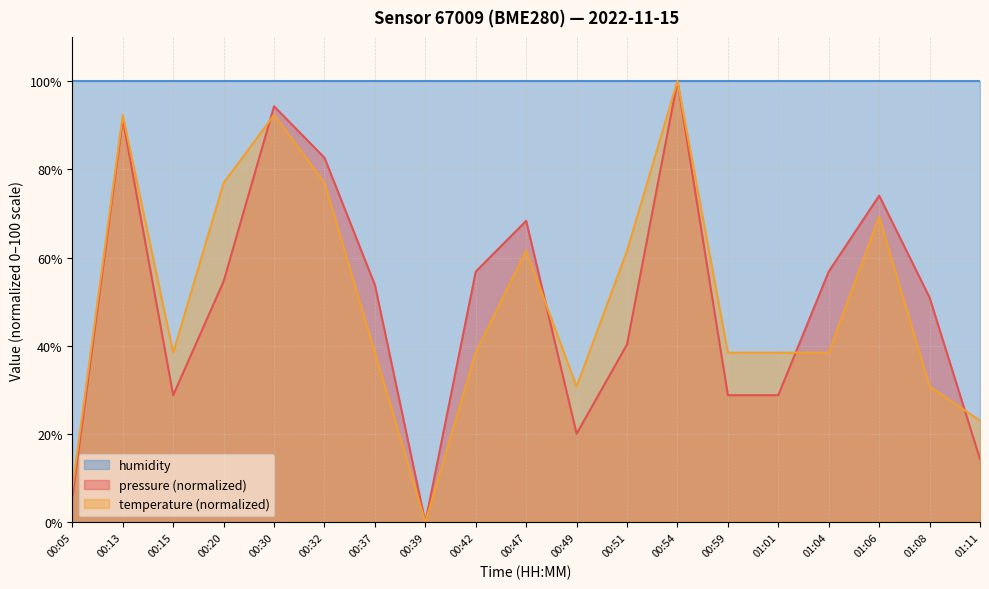

Does the chart display data point markers on the line(s)?

No